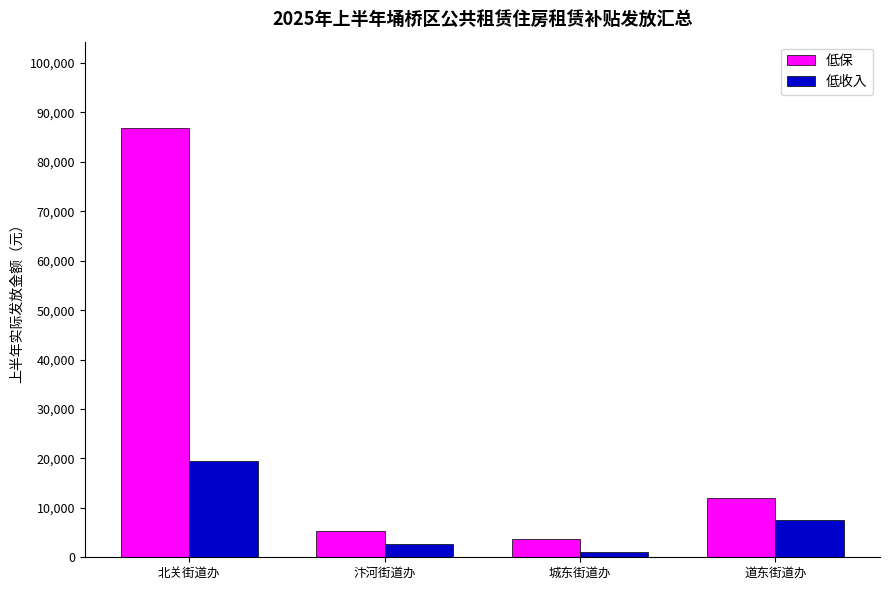

What is the total value across all series at 汴河街道办?

8100